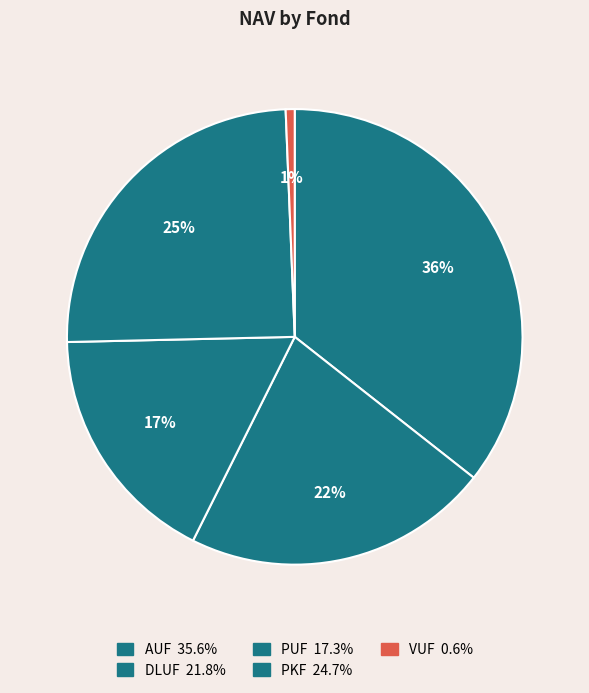

To the nearest percent, what percentage of the pie is PKF?

25%